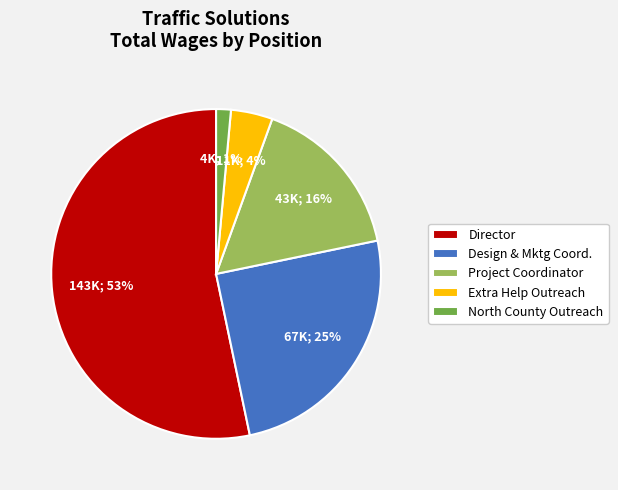

What percentage is the North County Outreach slice, to the nearest percent?

1%